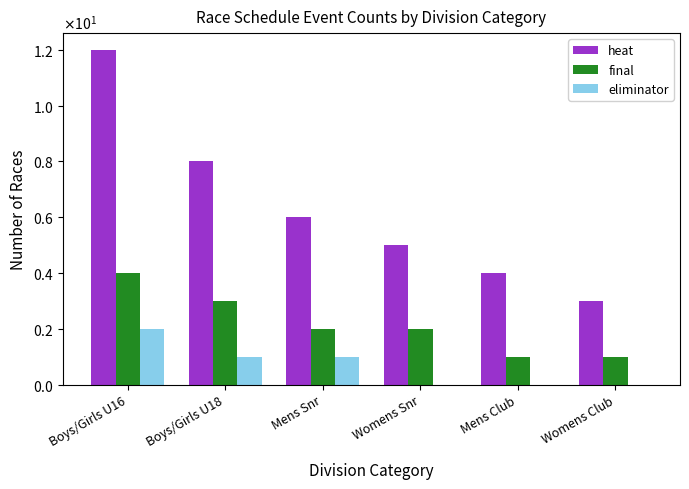

At Womens Club, list the series in order from smallest to largest.

eliminator, final, heat